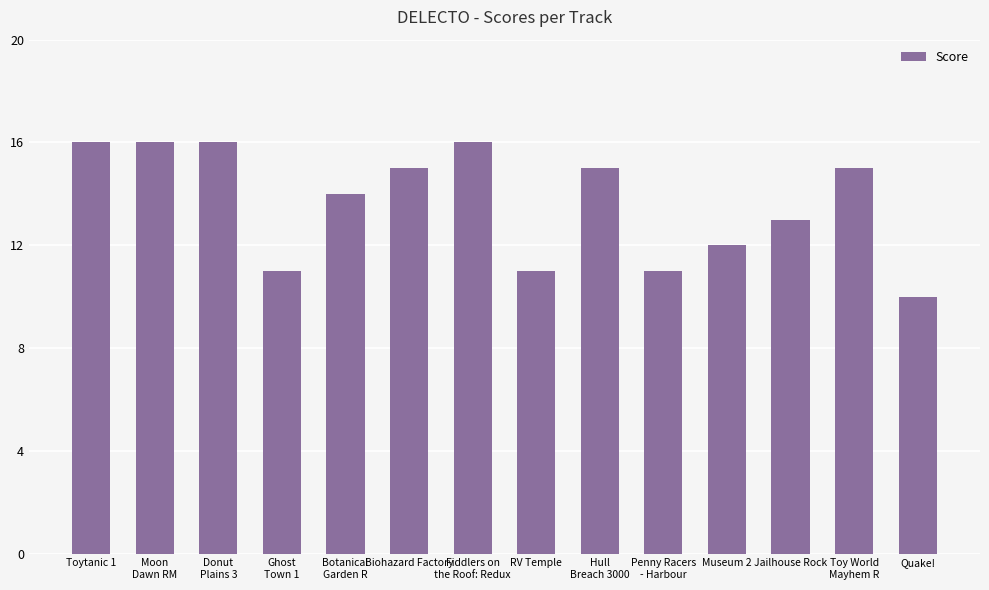

Count the values in the range 11 to 16.

13